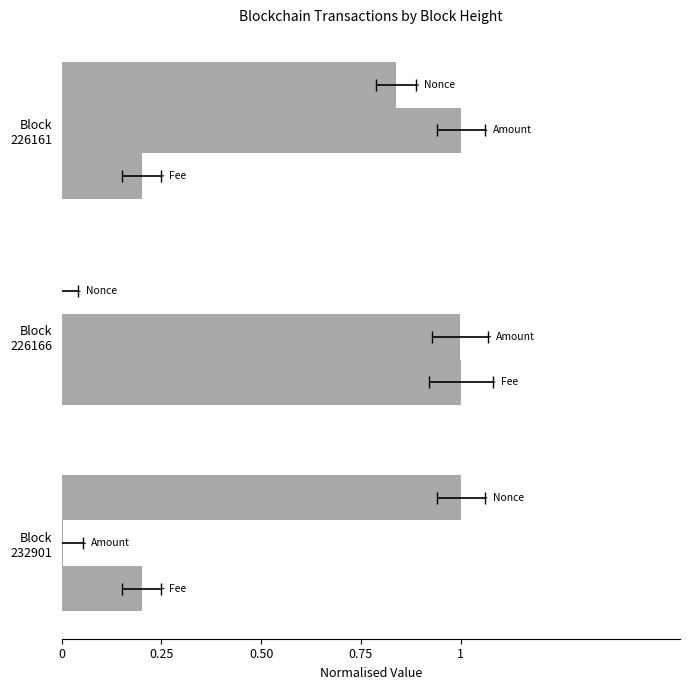

Reading left to right, transcribe all the data shown in this chart.

Nonce: 1.0	0.0	0.8
Amount: 0.0	1.0	1.0
Fee: 0.2	1.0	0.2